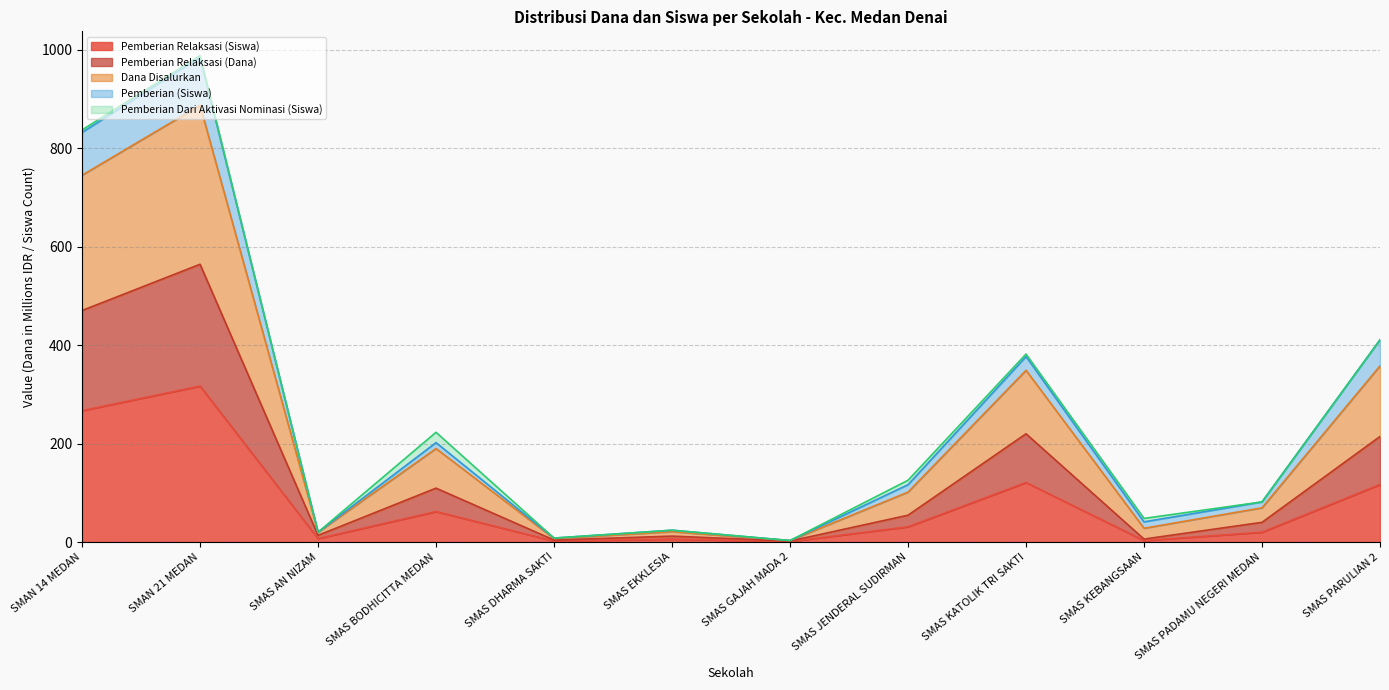

At which category is the sum across all series the highest?

SMAN 21 MEDAN